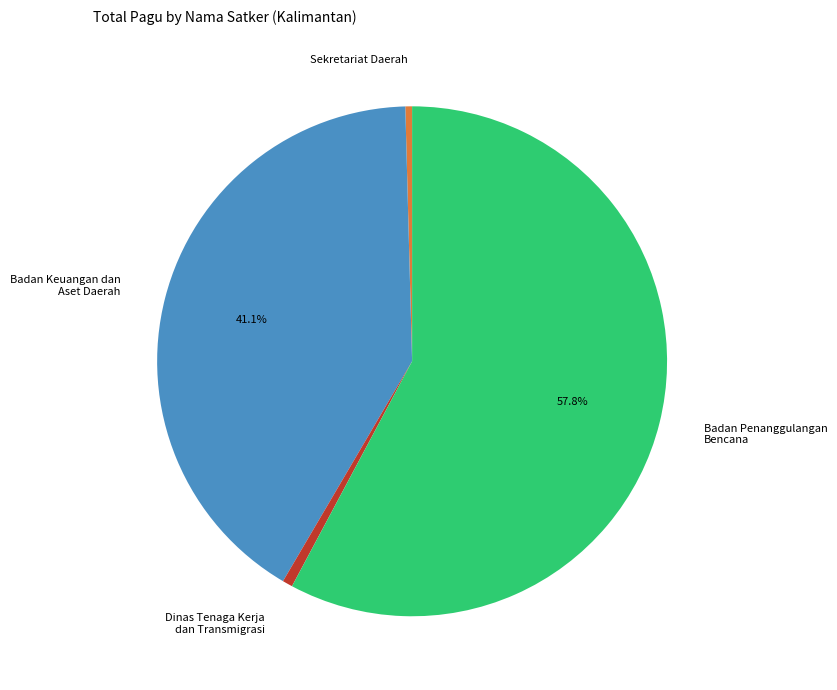

Do Sekretariat Daerah and Badan Keuangan dan Aset Daerah together represent more than half of the pie?

No